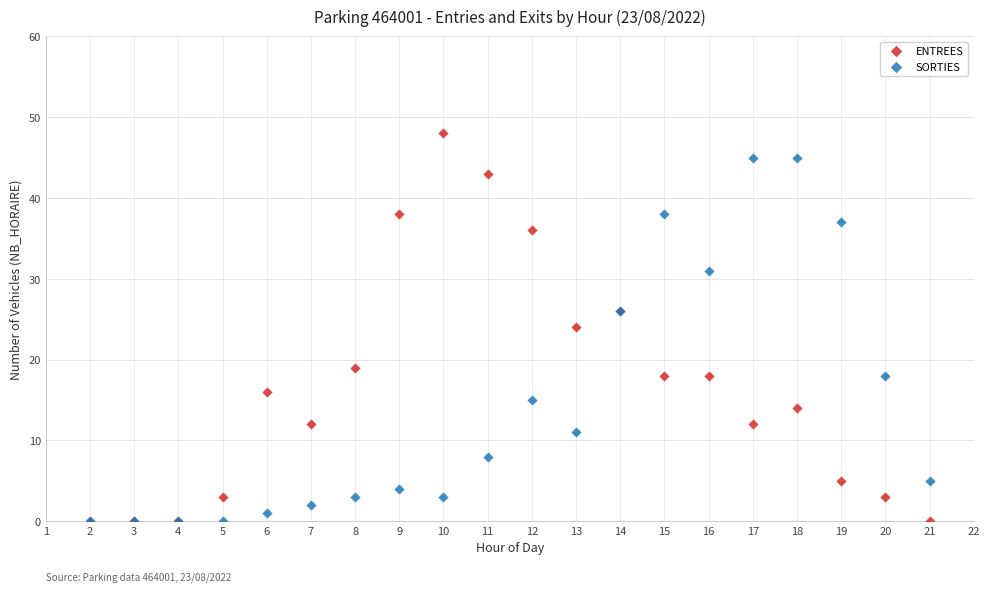

What are all the series names shown in the legend?

ENTREES, SORTIES